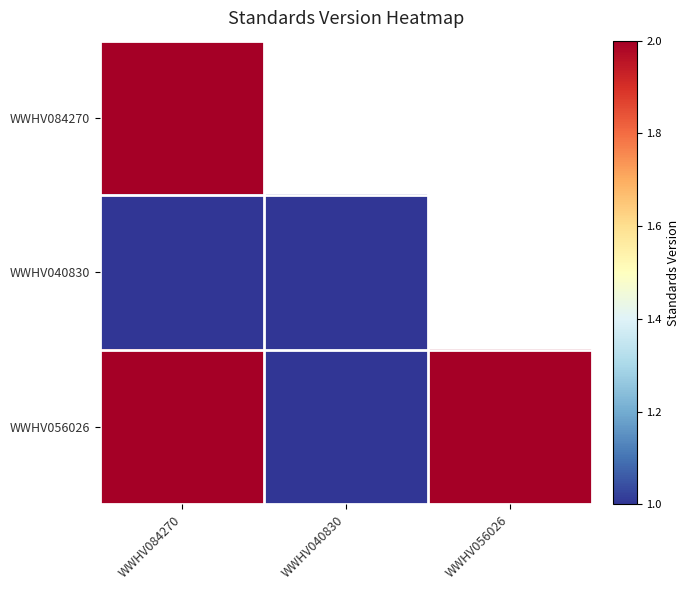

At how many categories does at least one series exceed 1?

2